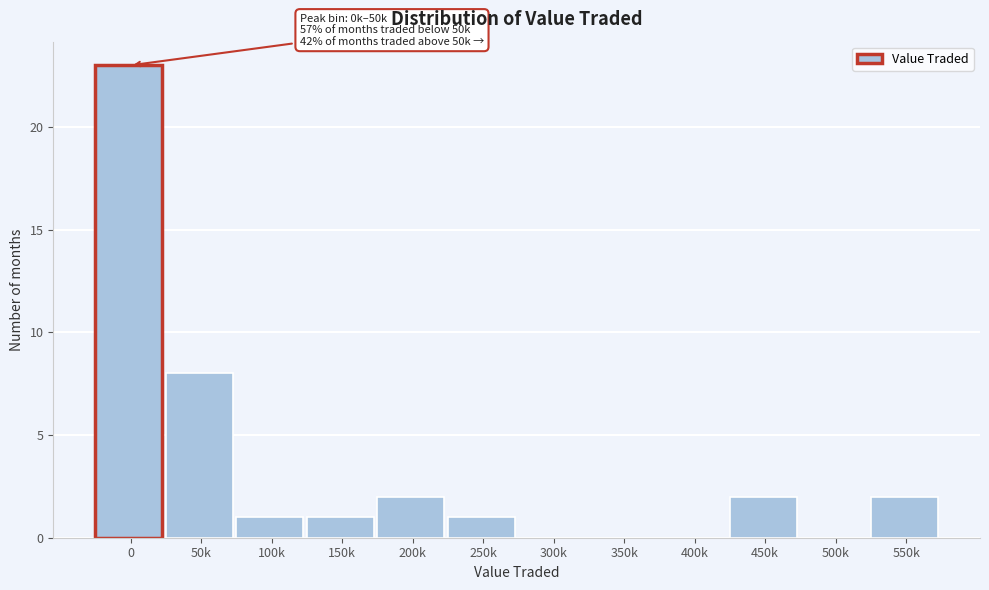

Reading left to right, list all the values displayed in this chart.

0=23	50k=8	100k=1	150k=1	200k=2	250k=1	300k=0	350k=0	400k=0	450k=2	500k=0	550k=2